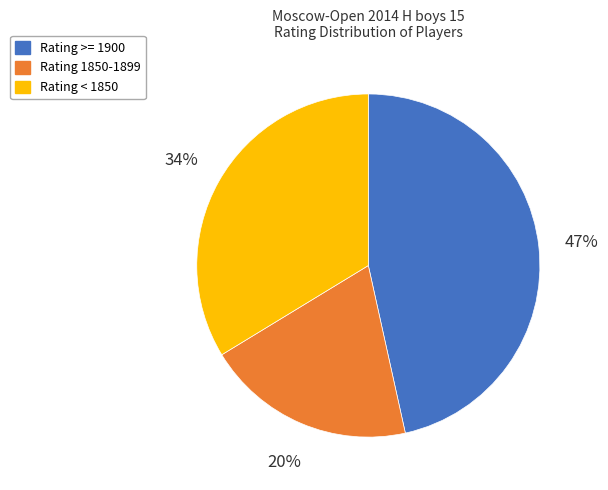

To the nearest percent, what is the difference between the largest and smallest slice percentages?

27%